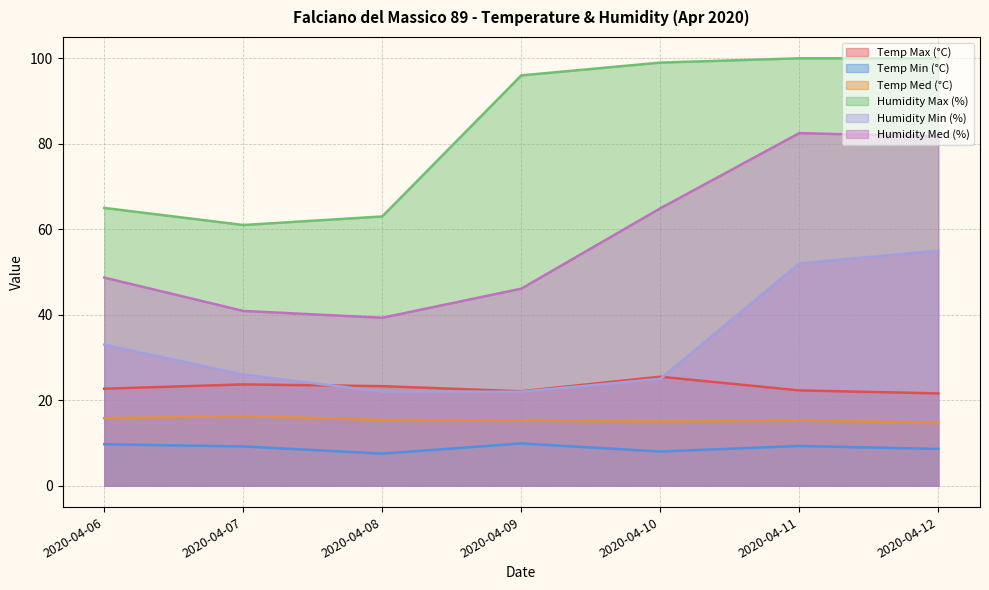

Does the chart display data point markers on the line(s)?

No